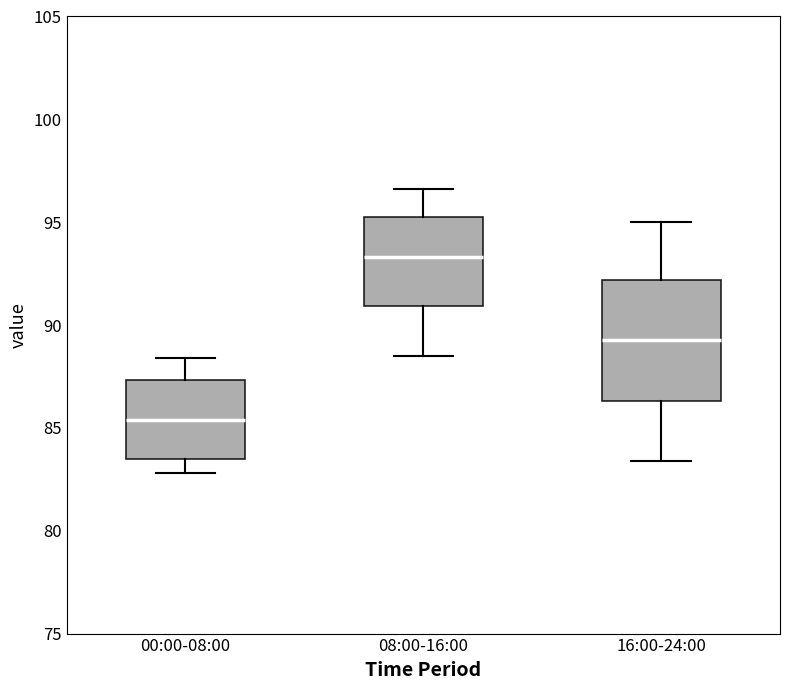

Comparing the boxes themselves (not the whiskers), which one is the tallest?

16:00-24:00